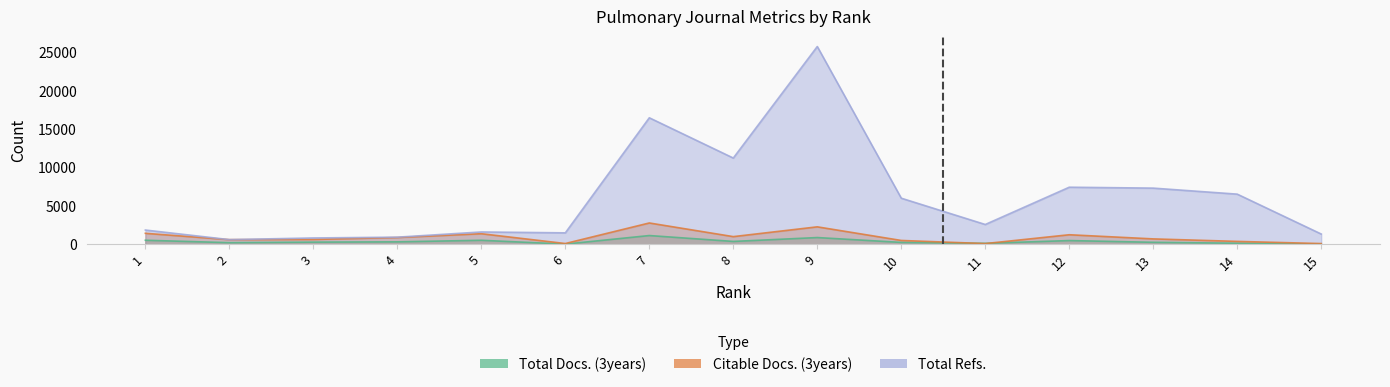

At 11, list the series in order from largest to smallest.

Total Refs., Total Docs. (3years), Citable Docs. (3years)